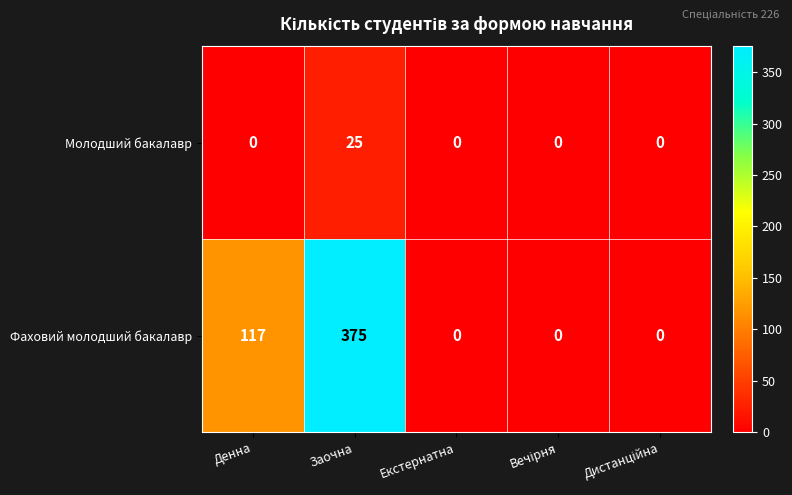

Count the number of data series in this chart.

2